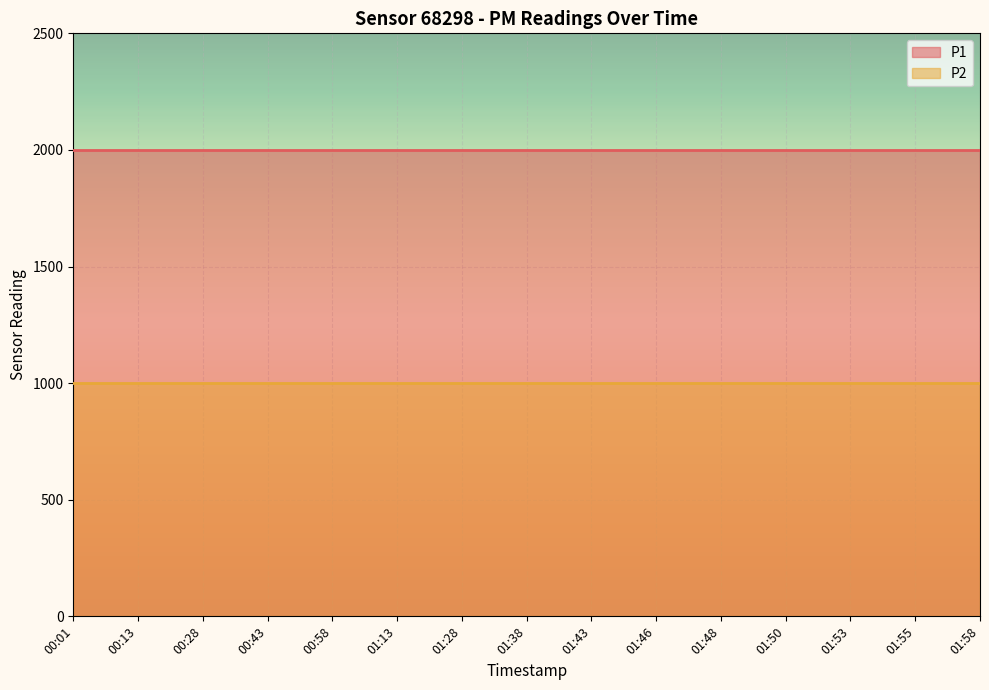

Where is P1 nearest to the value 1999?

00:01